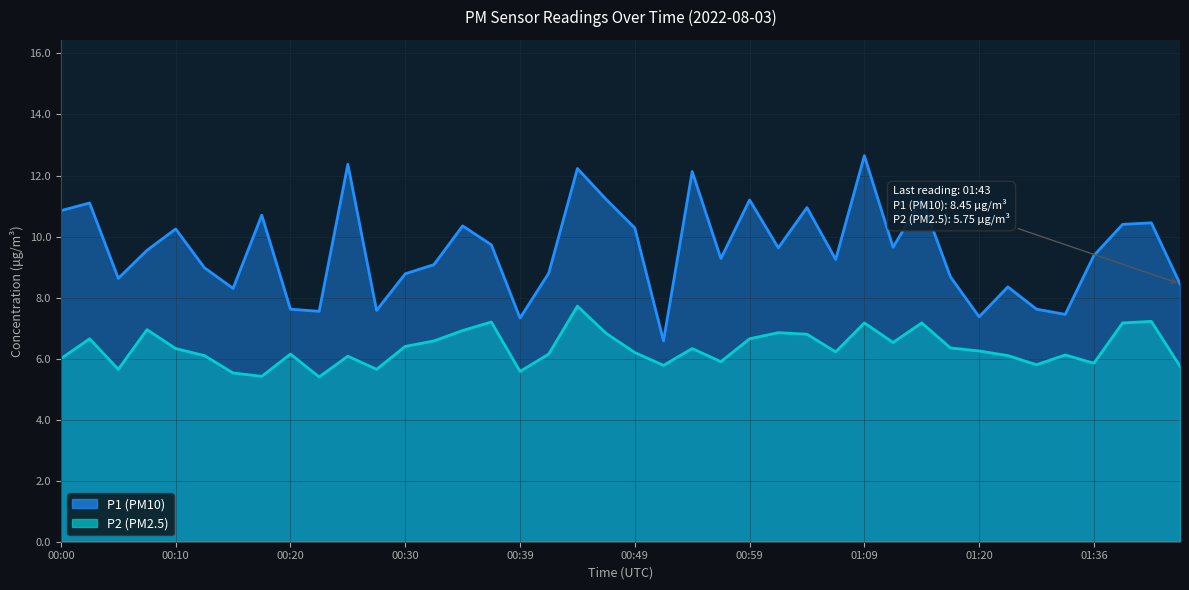

What is the greatest value displayed?

12.7